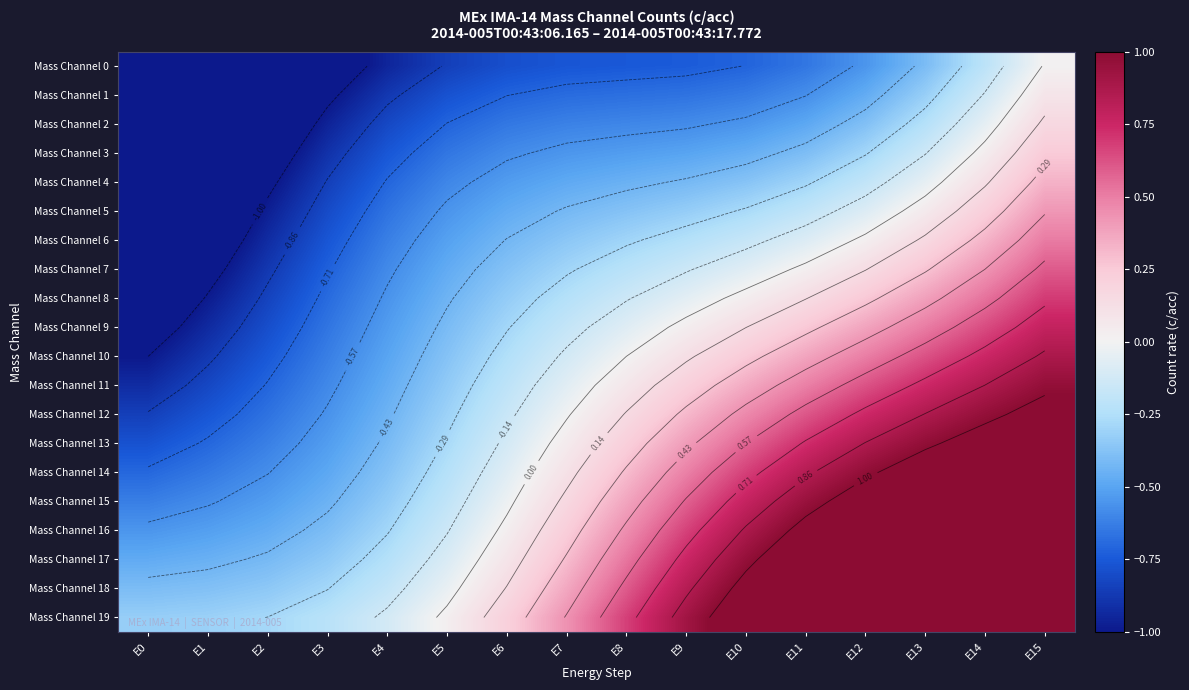

The value of Mass Channel 17 at E1 is -0.7. True or false?

False